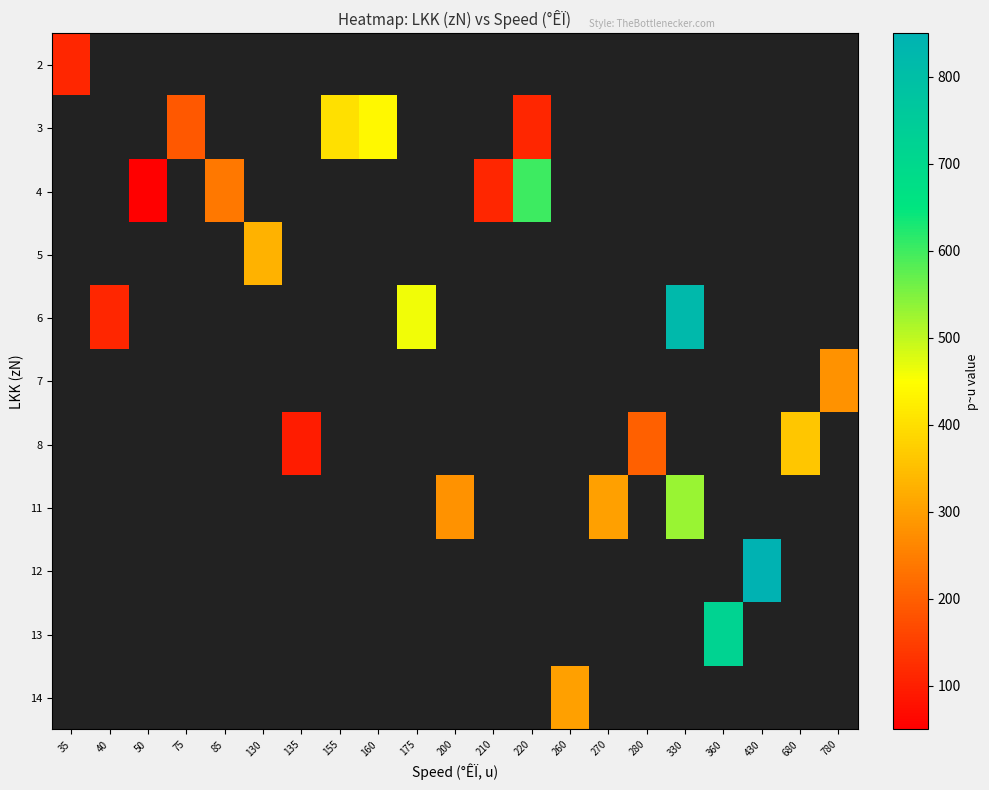

What is the greatest value displayed?

850.0